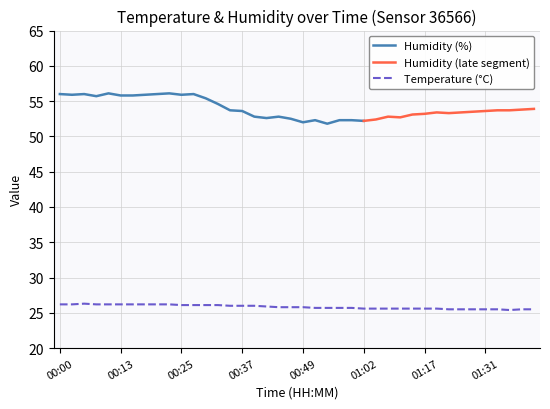

What is the ratio of the value at 00:49 to the value at 00:37?

1.0